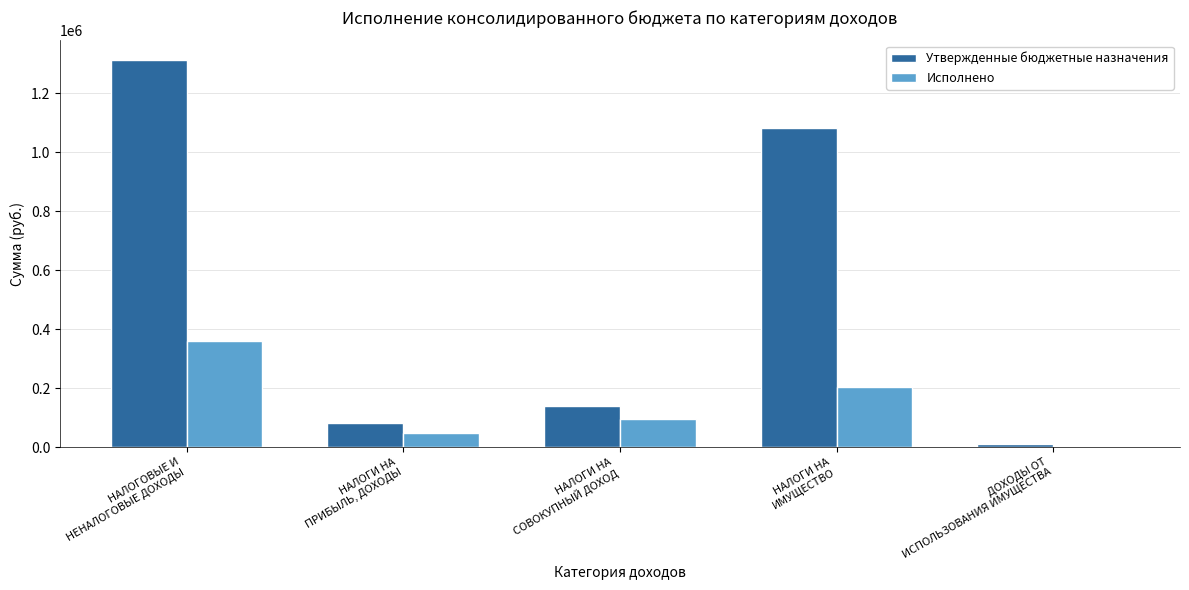

What is the average value of the Исполнено series?

141145.5